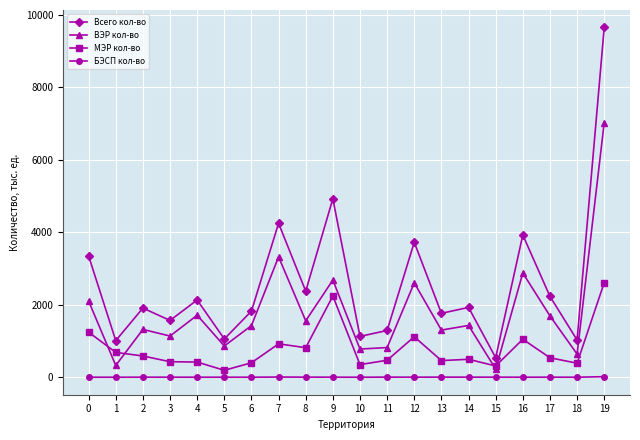

Which series has the widest spread of values?

Всего кол-во